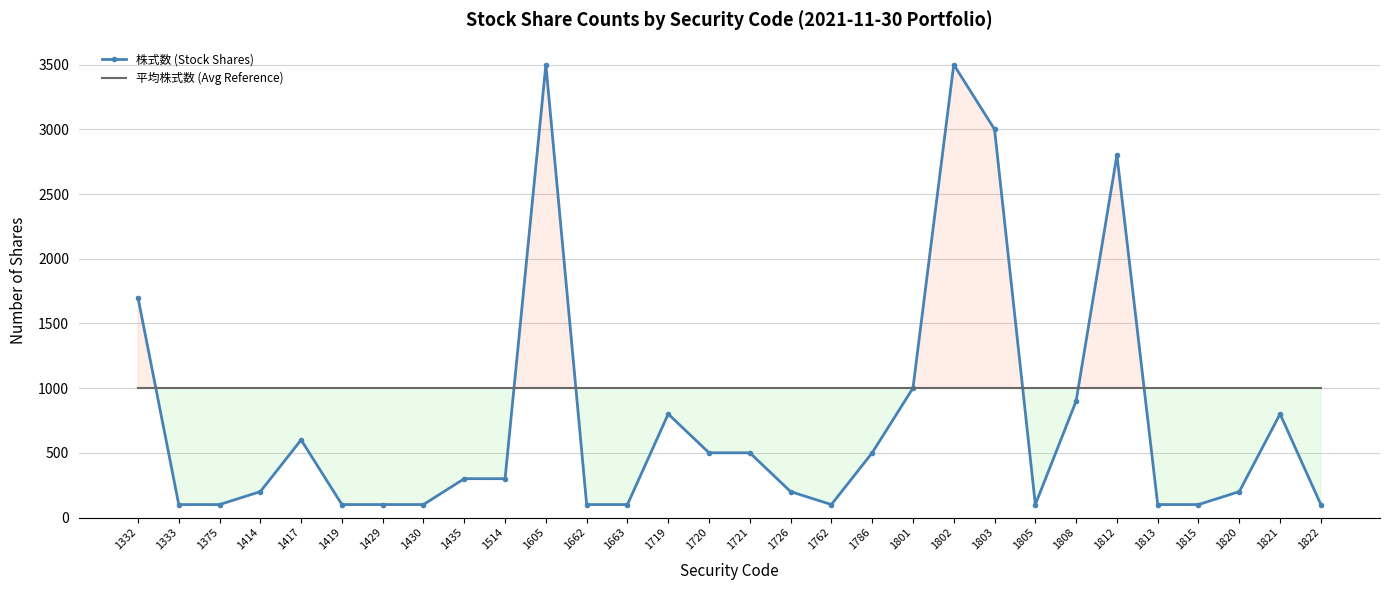

At how many categories does at least one series exceed 1407?

5